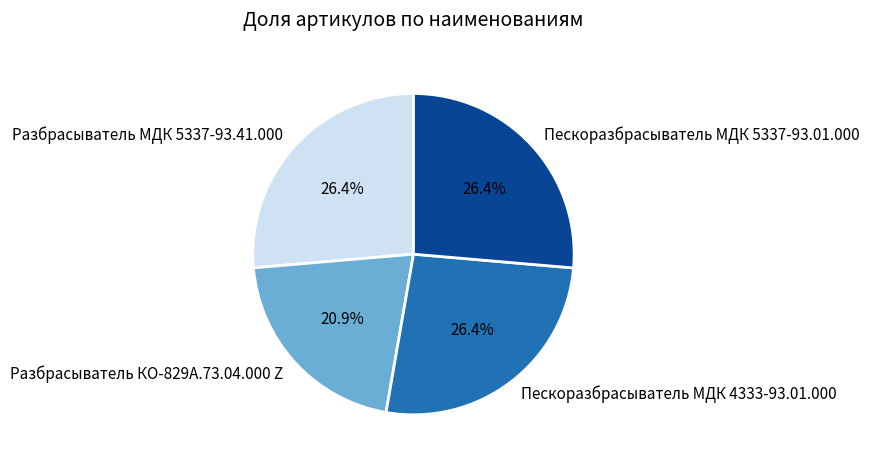

To the nearest percent, what percentage of the pie is Разбрасыватель МДК 5337-93.41.000?

26%